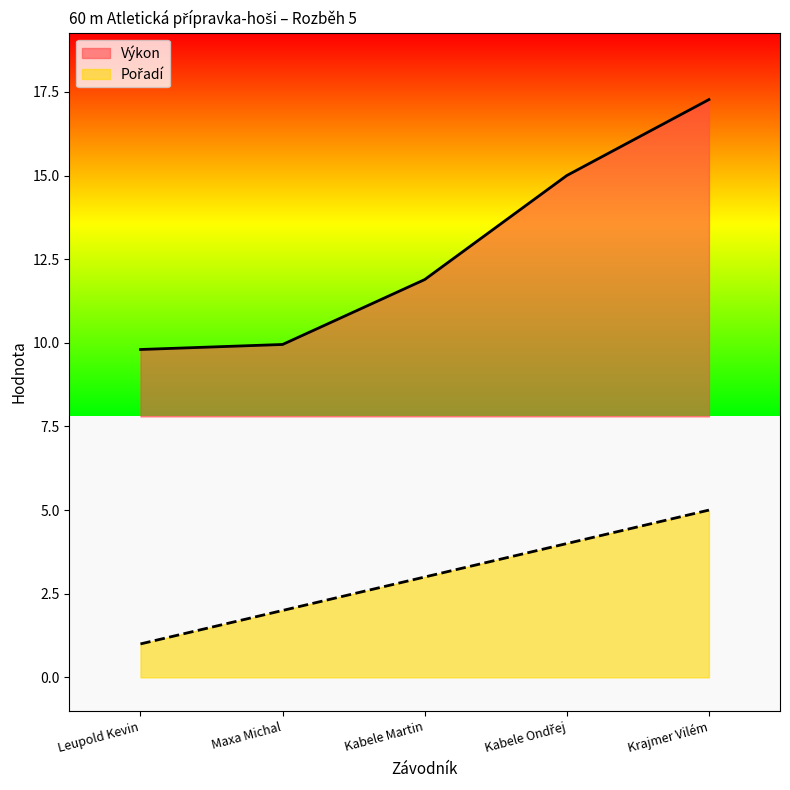

List the series in order of their overall mean, lowest first.

Pořadí, Výkon